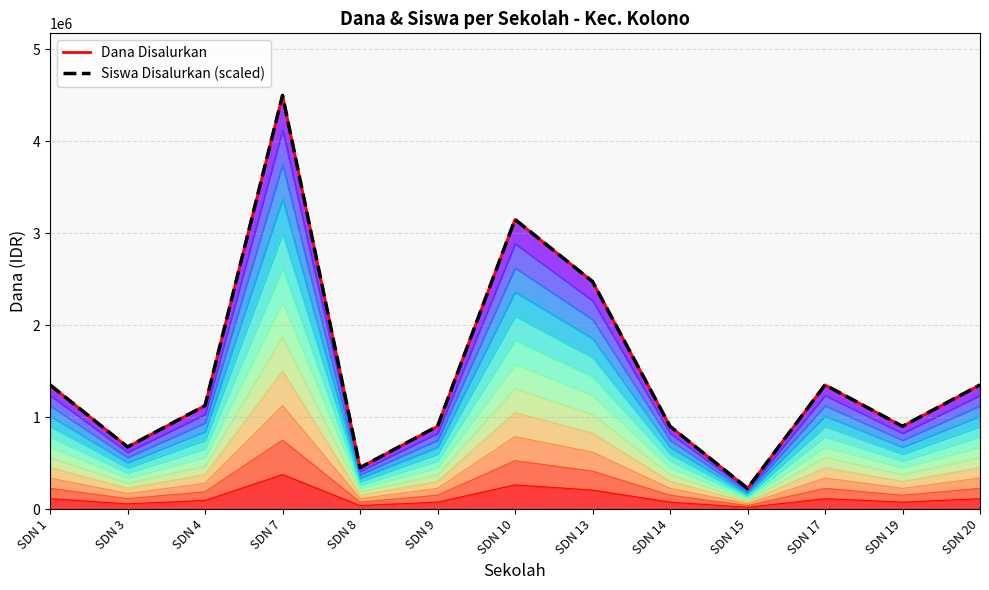

Rank the series at SDN 20 from highest to lowest value.

Dana Disalurkan, Siswa Disalurkan (scaled)